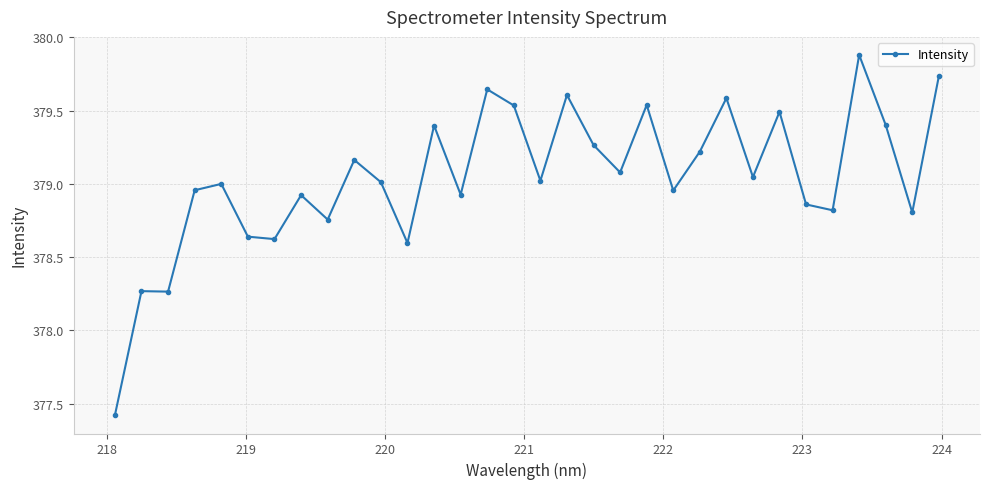

What is the smallest value displayed?

377.4